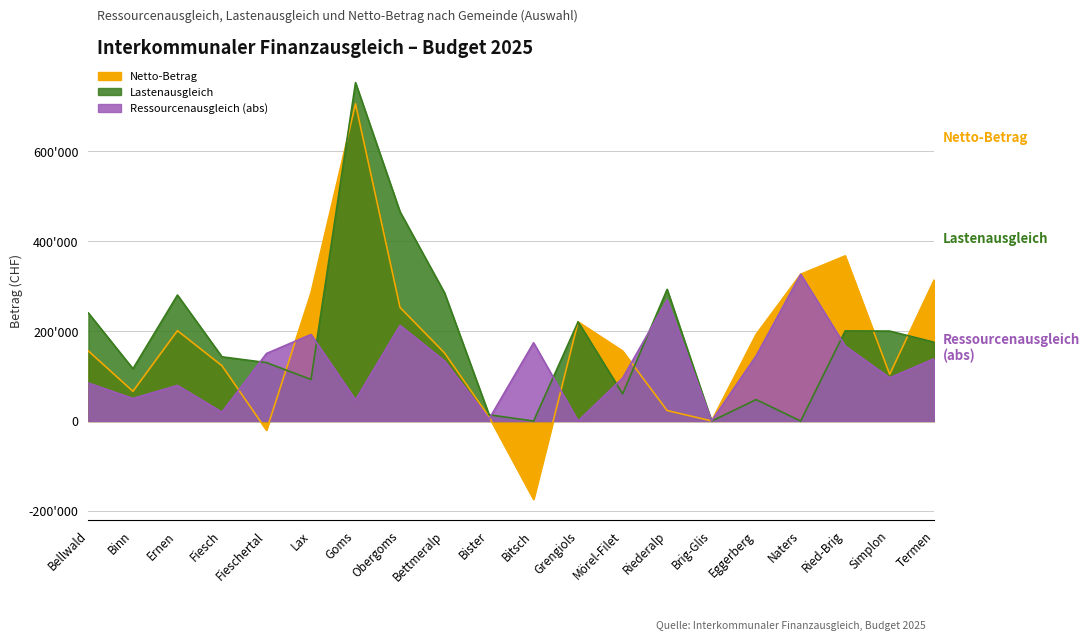

Is it true that Netto-Betrag equals 66132 at Binn?

True